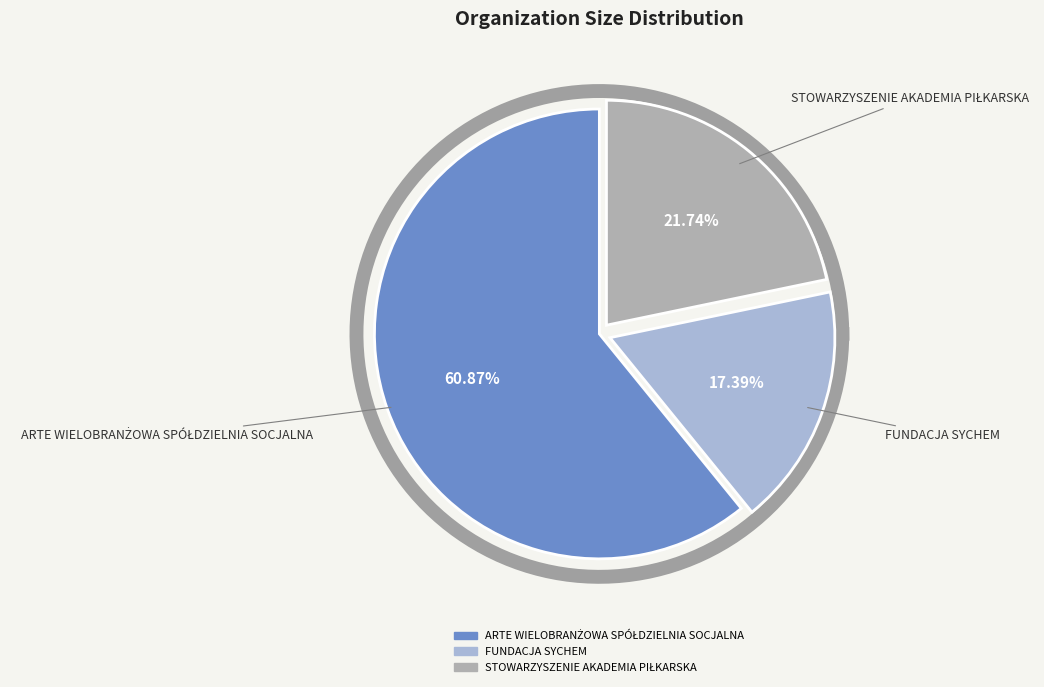

How much of the chart is everything except ARTE WIELOBRANŻOWA SPÓŁDZIELNIA SOCJALNA?

39.1%